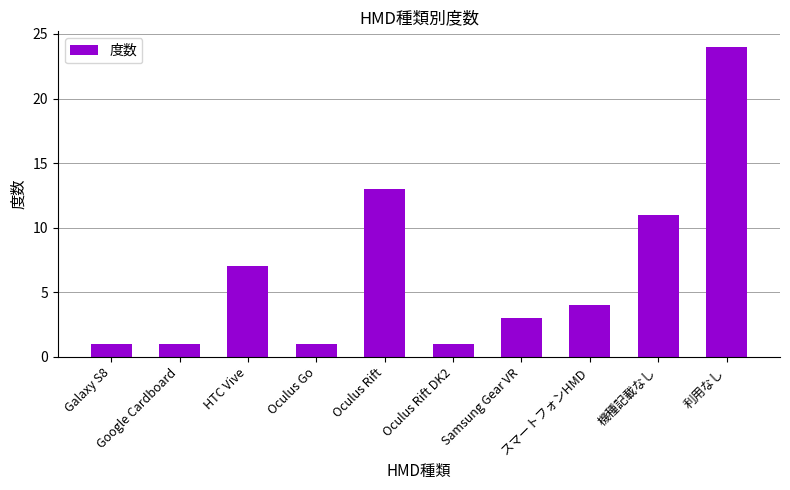

What is the label of the 8th bar from the left?

スマートフォンHMD